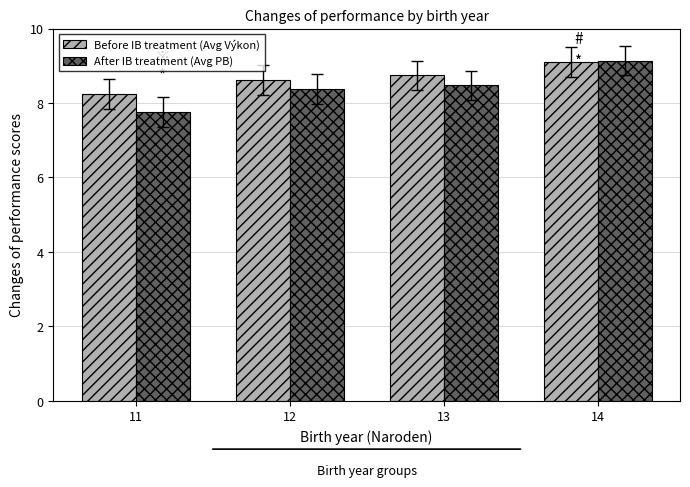

List the labels in order of After IB treatment (Avg PB) value, smallest first.

11, 12, 13, 14